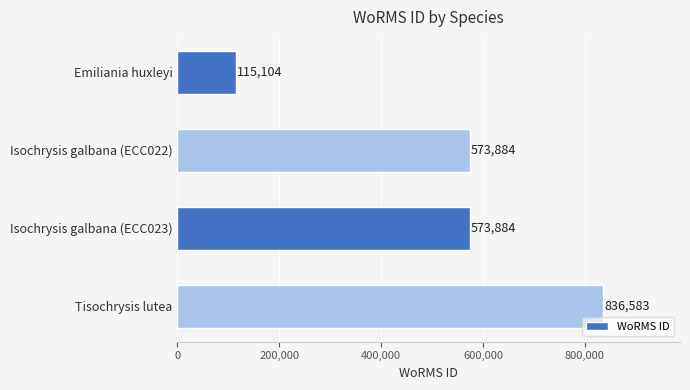

What is the greatest value displayed?

836583